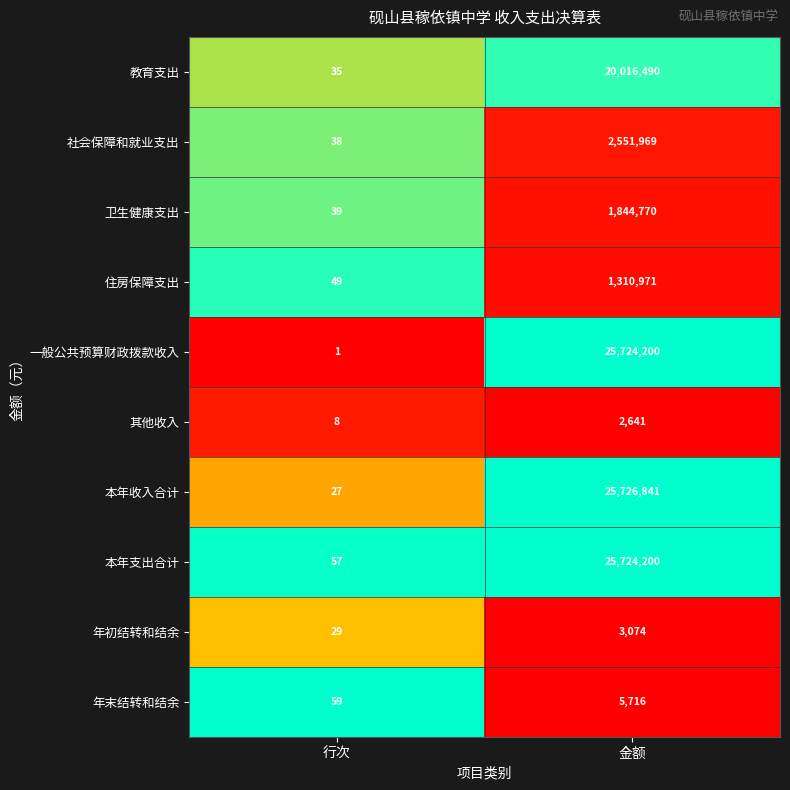

True or false: 教育支出 has a value of 14 at 行次.

False